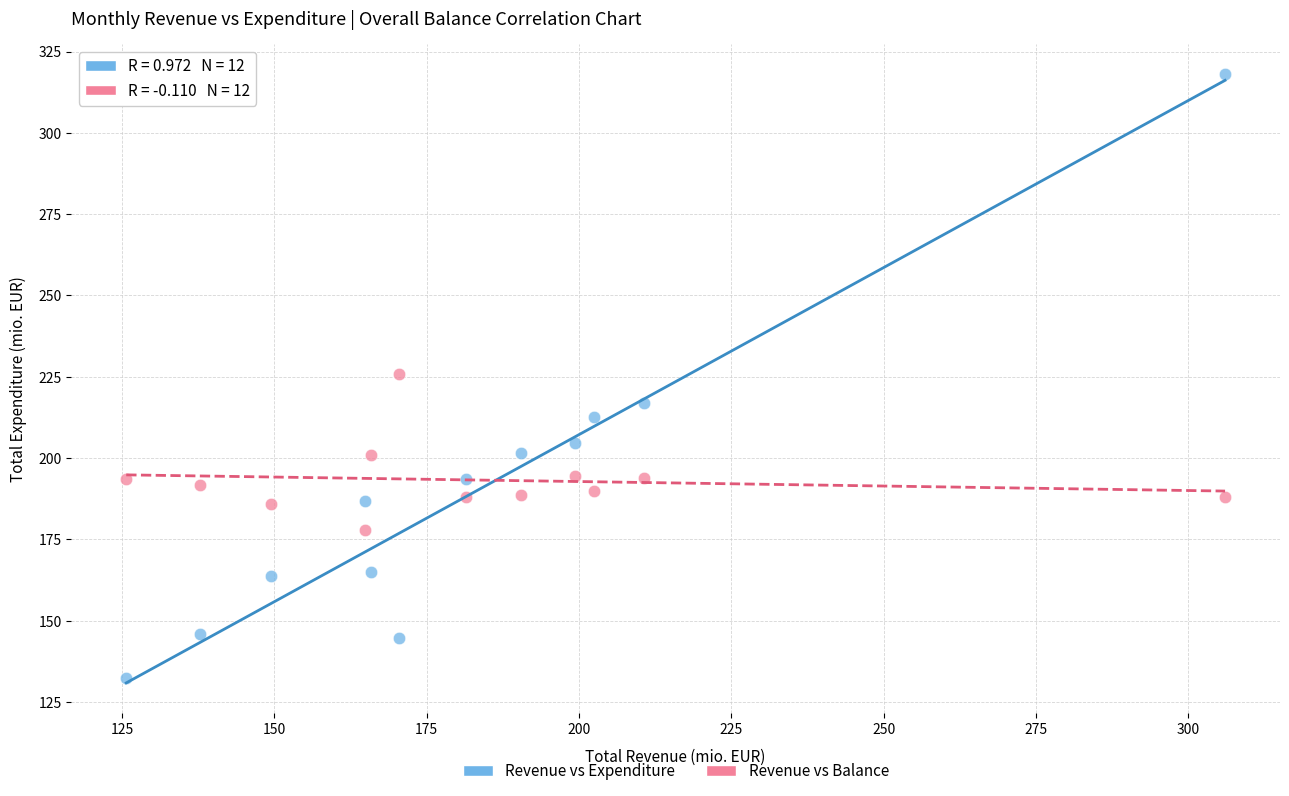

Across all data points, what is the range of X values (max minus min)?

180.3